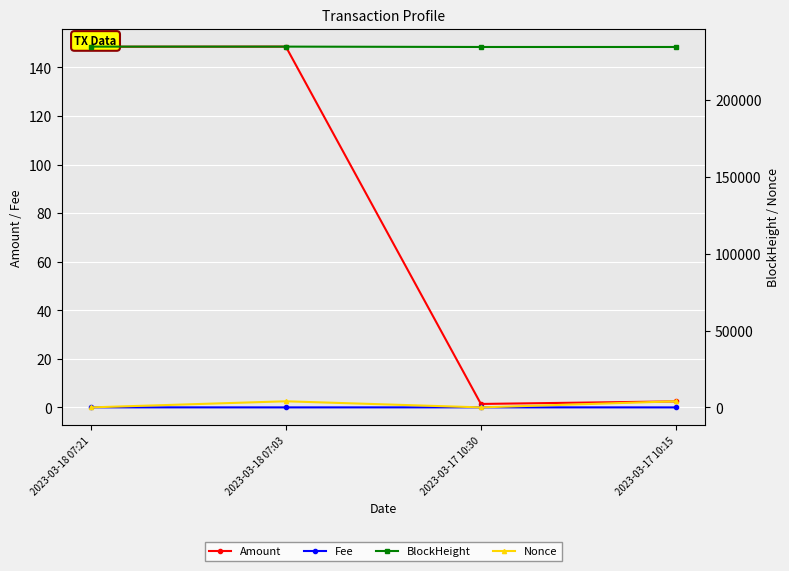

Which series has the largest total across all categories?

BlockHeight